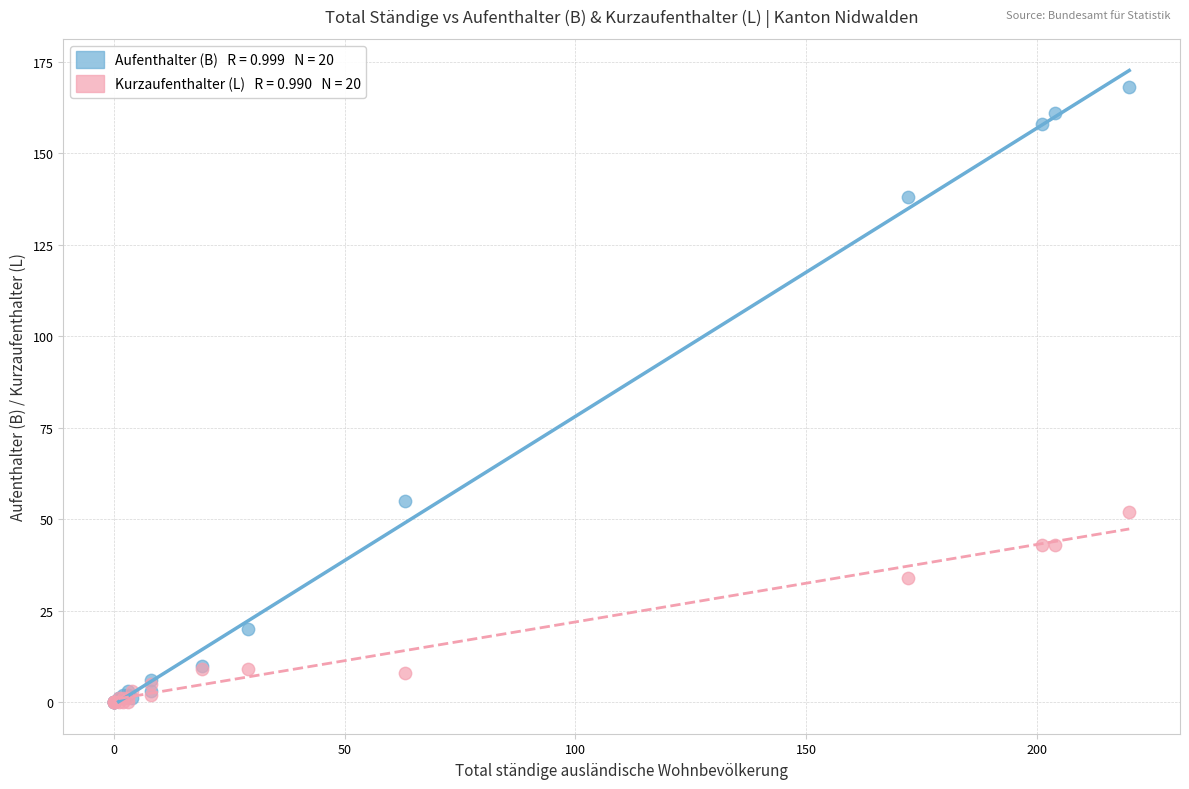

Across all series, what Y value is closest to 84?

55